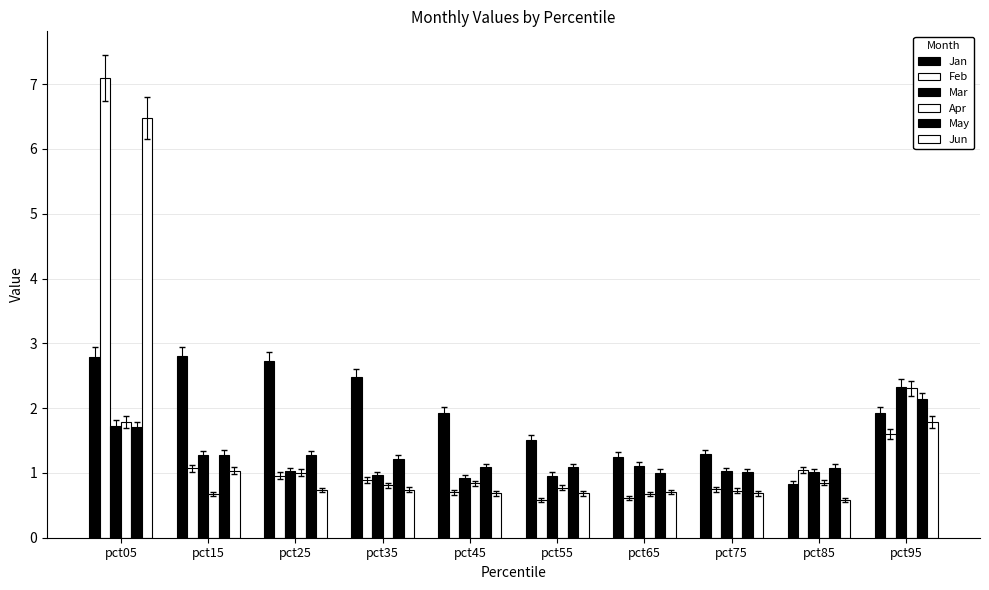

Which has a higher value, pct55 or pct35?

pct35